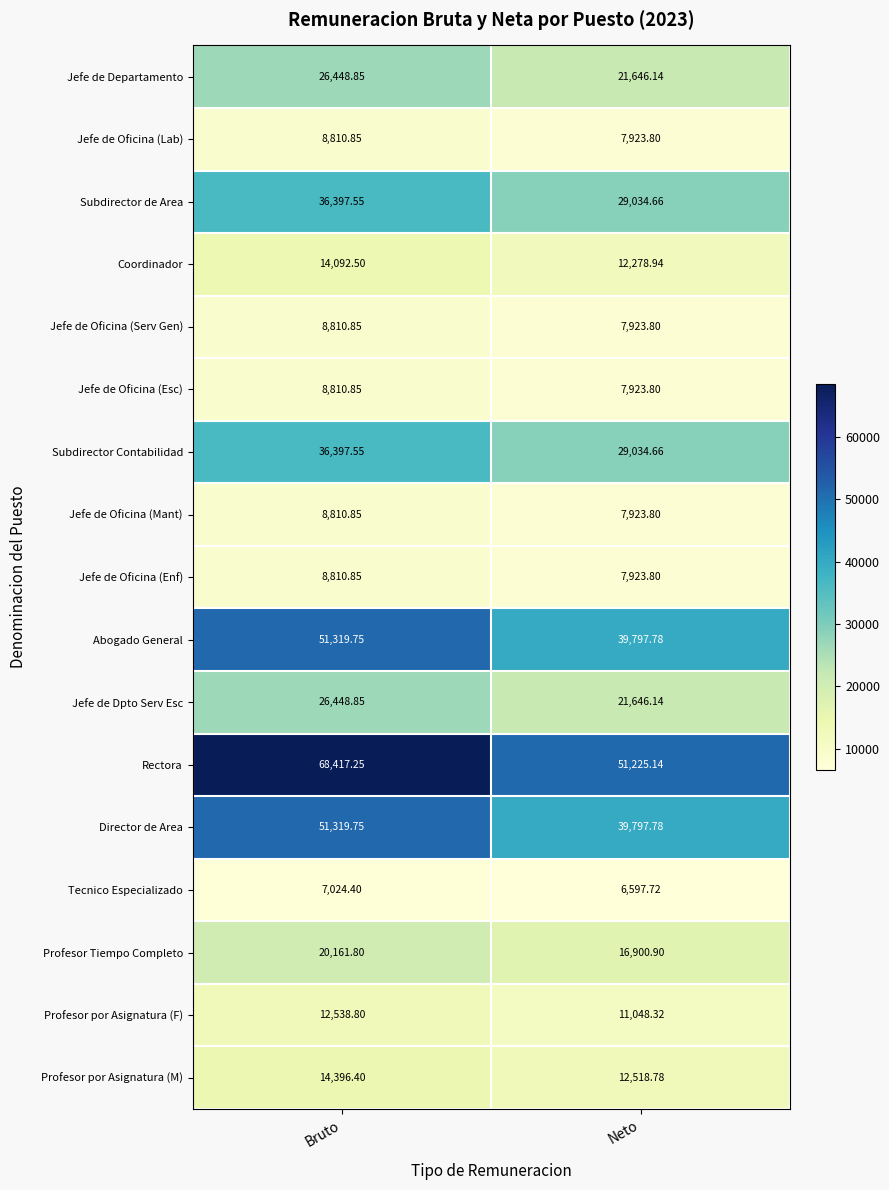

At which label is Jefe de Oficina (Mant) closest to 8367?

Neto